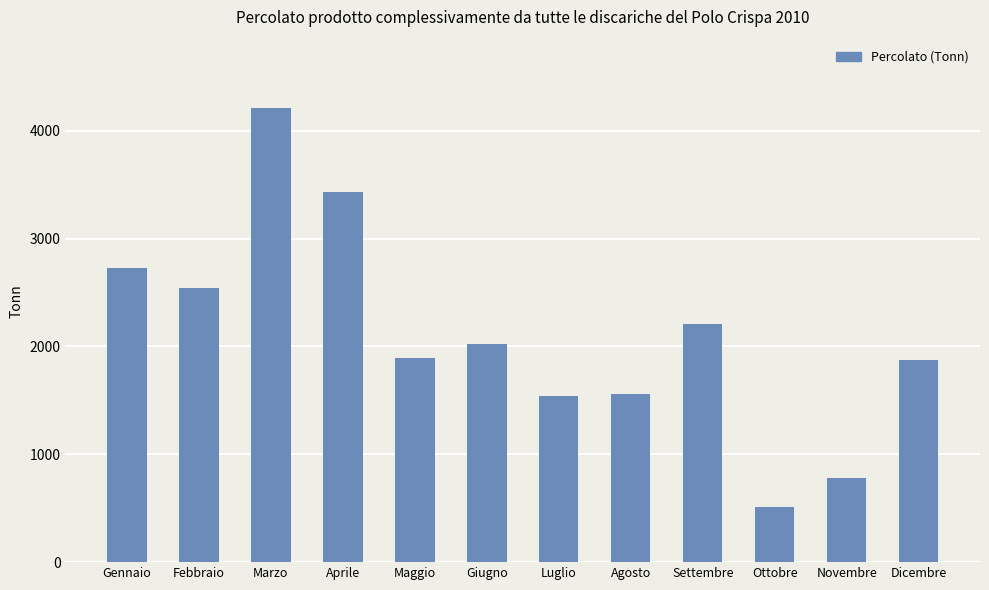

What is the change in value from Marzo to Luglio?

-2673.7